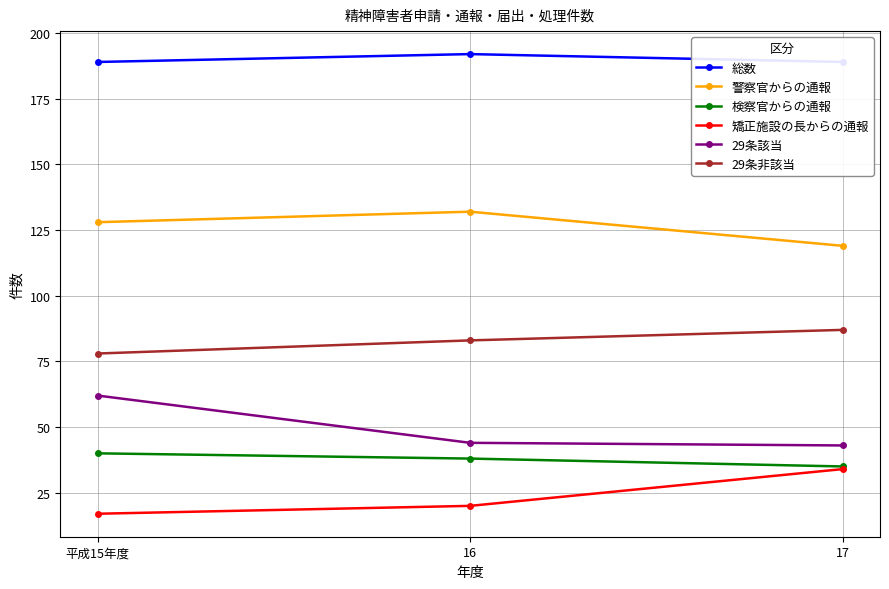

At which category is the sum across all series the highest?

平成15年度